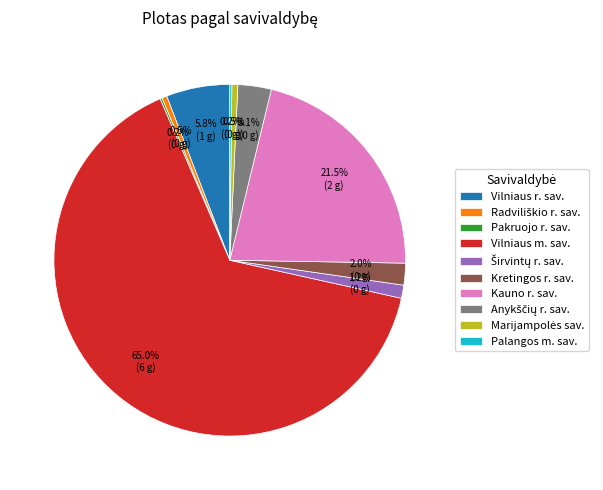

Is Vilniaus m. sav. the majority of the pie?

Yes